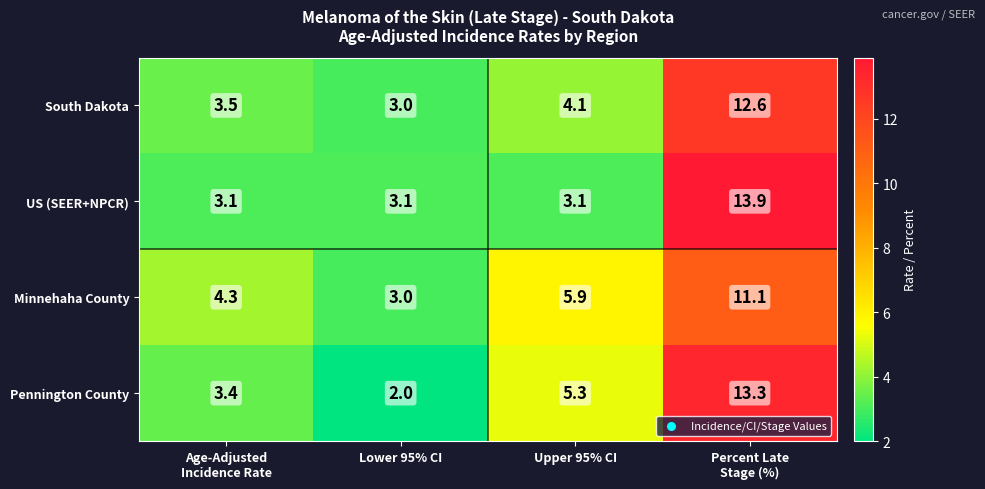

Which series has the widest spread of values?

Pennington County